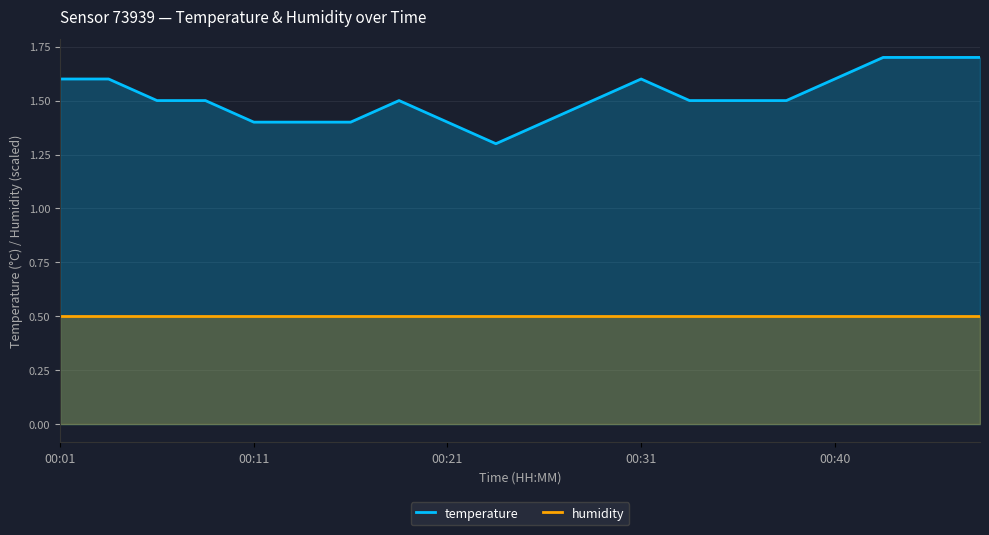

True or false: humidity and temperature cross at least once.

False